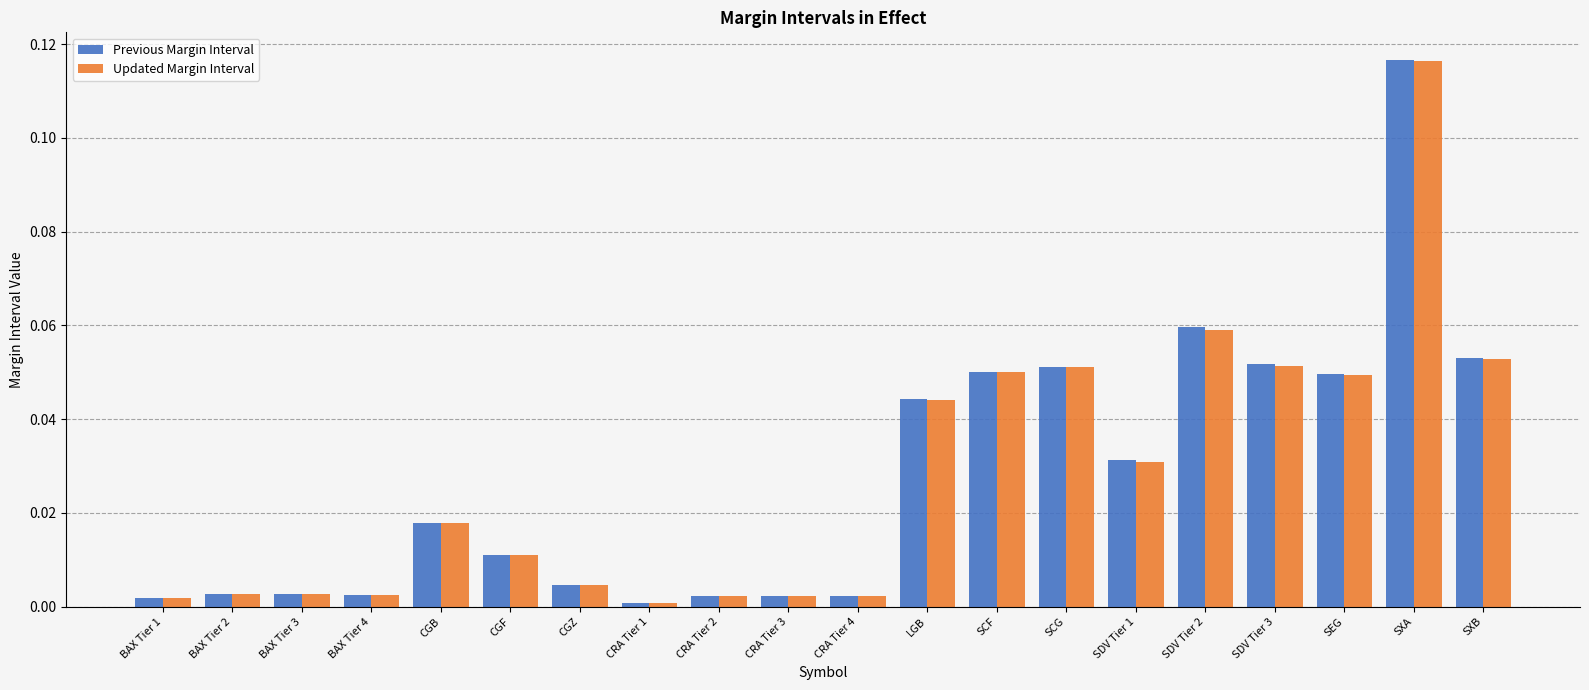

Is the value of Previous Margin Interval at BAX Tier 1 greater than the value of Updated Margin Interval at SXB?

No